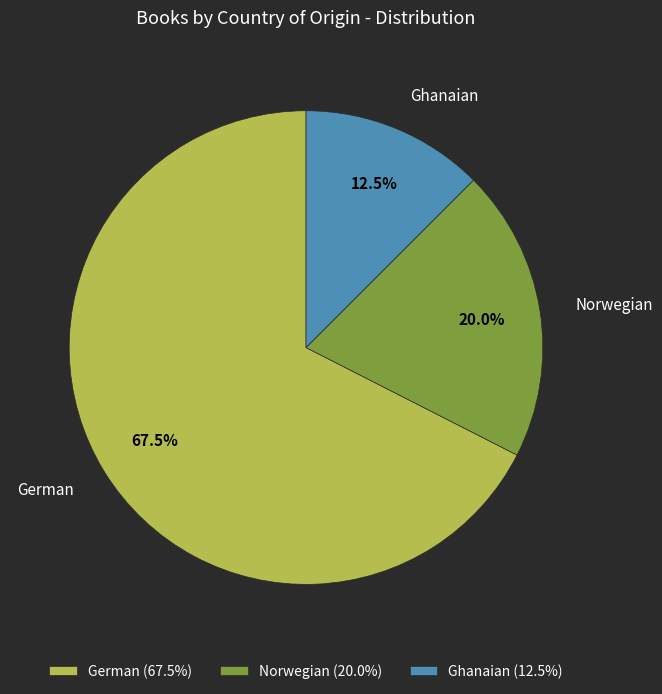

What is the largest slice in the pie chart?

German